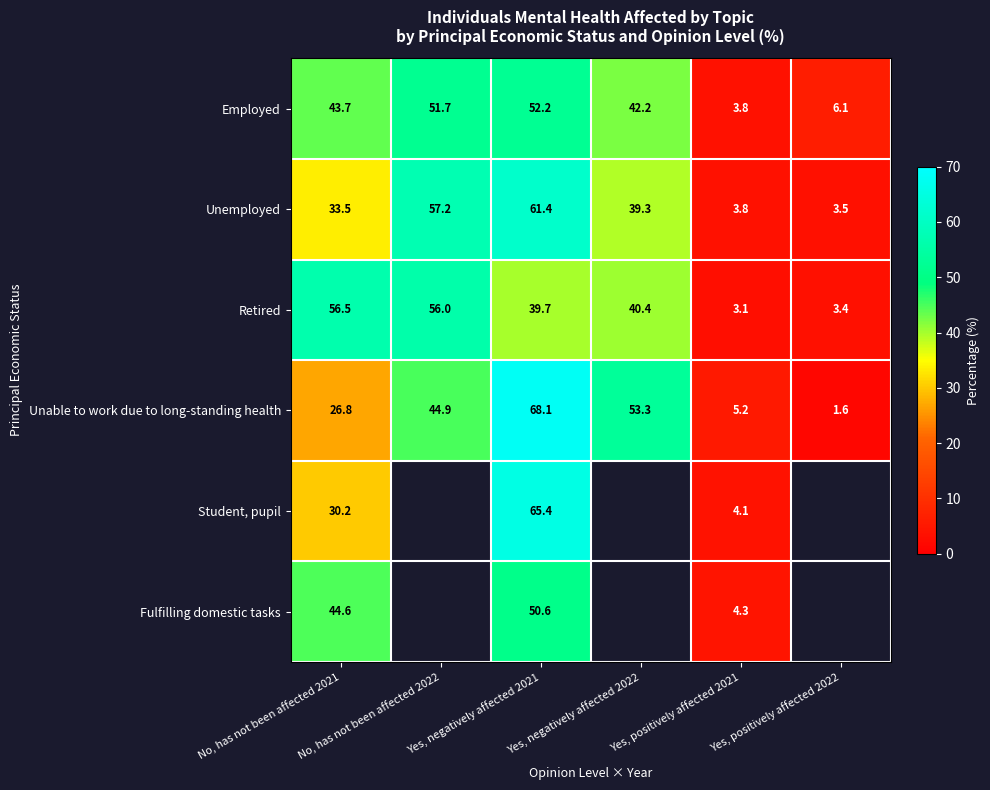

How many data points does each series have?

6